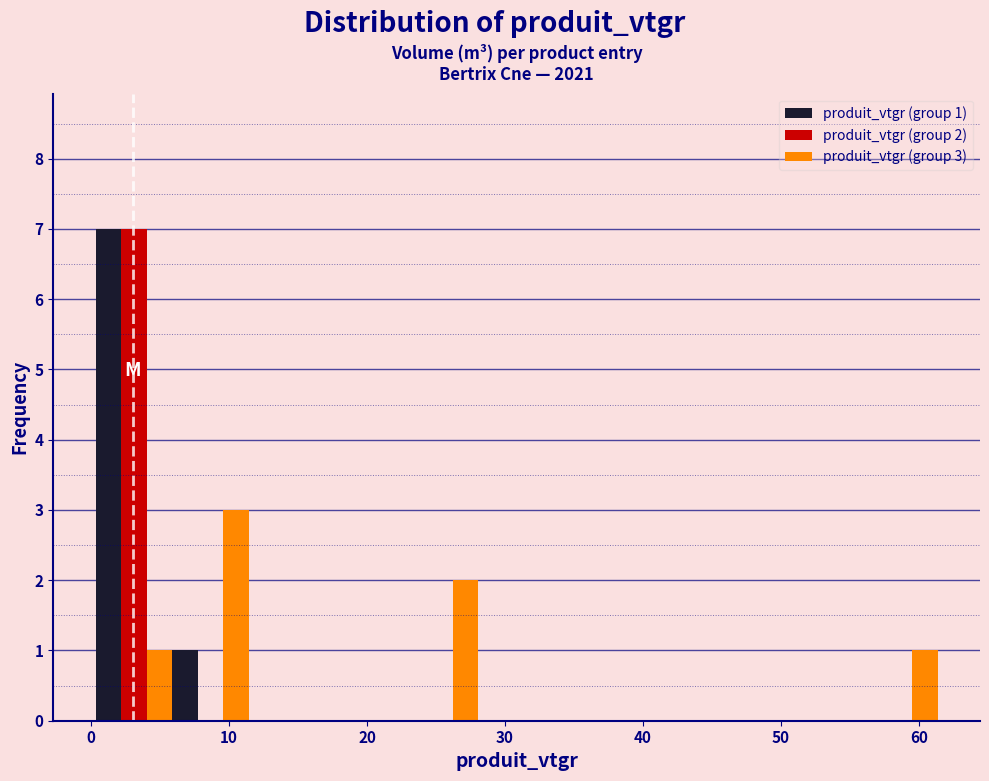

In the produit_vtgr (group 2) series, which range on the x-axis has the tallest bar?

0 to 6